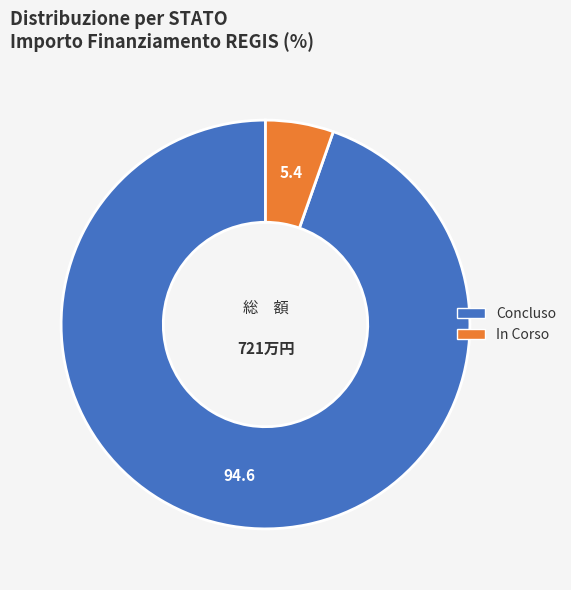

Do In Corso and Concluso together represent more than half of the pie?

Yes